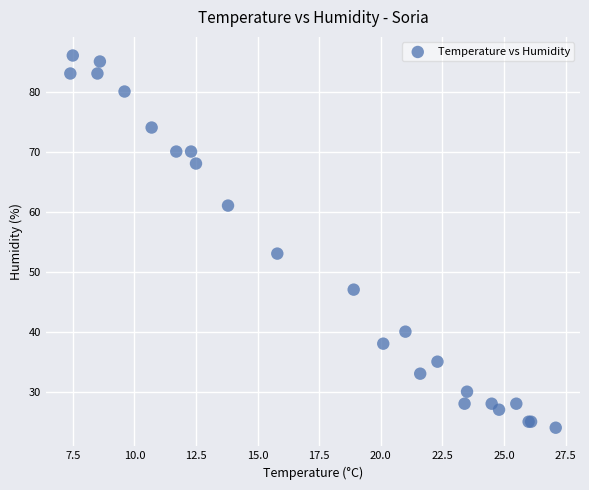

What Y value in the scatter plot is closest to 55?

53